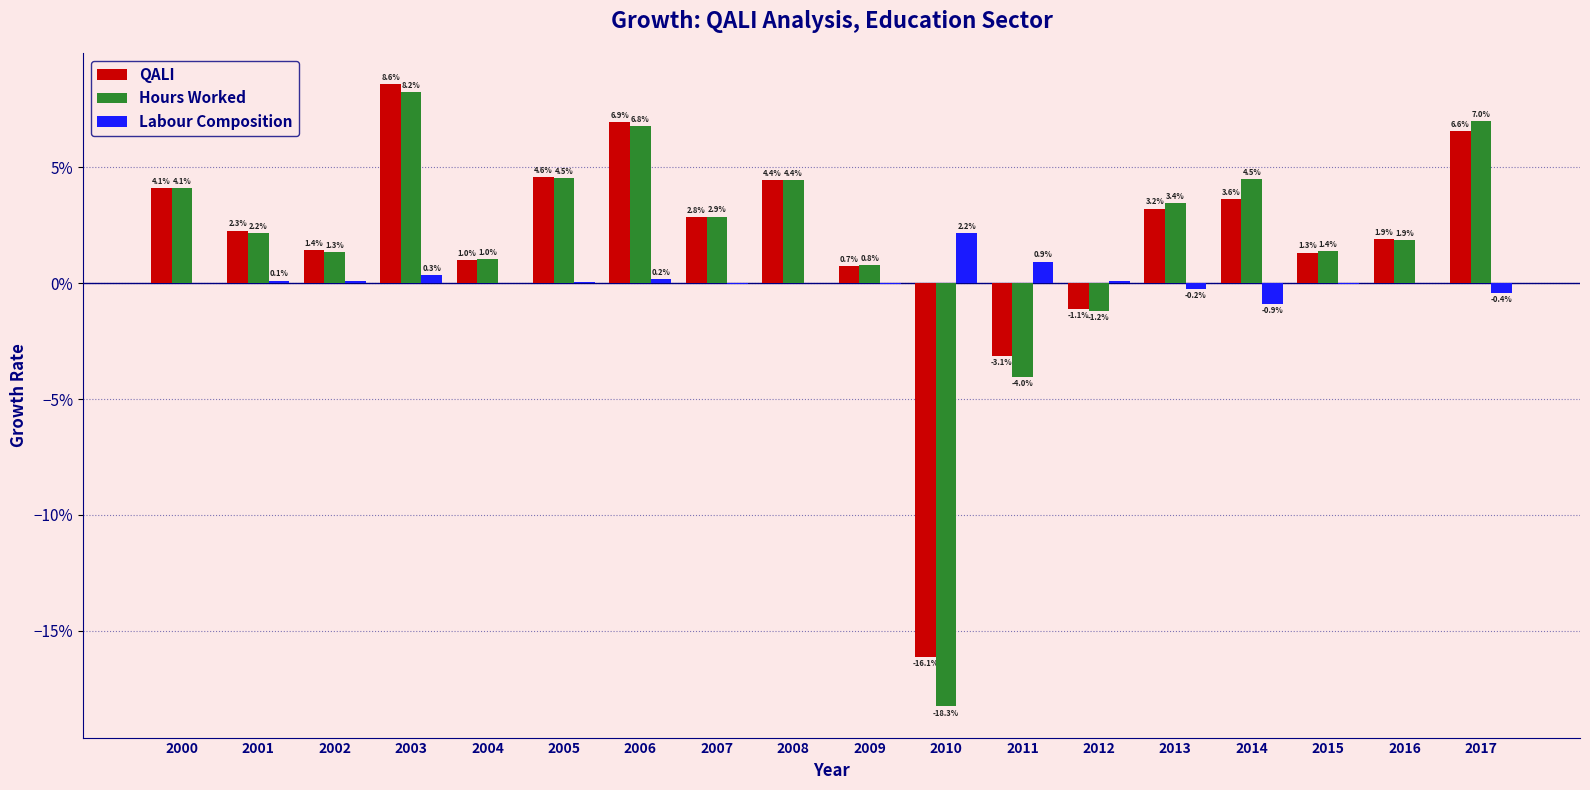

Reading left to right, transcribe all the data shown in this chart.

QALI: 0.0	0.0	0.0	0.1	0.0	0.0	0.1	0.0	0.0	0.0	-0.2	-0.0	-0.0	0.0	0.0	0.0	0.0	0.1
Hours Worked: 0.0	0.0	0.0	0.1	0.0	0.0	0.1	0.0	0.0	0.0	-0.2	-0.0	-0.0	0.0	0.0	0.0	0.0	0.1
Labour Composition: 0.0	0.0	0.0	0.0	-0.0	0.0	0.0	-0.0	0.0	-0.0	0.0	0.0	0.0	-0.0	-0.0	-0.0	0.0	-0.0